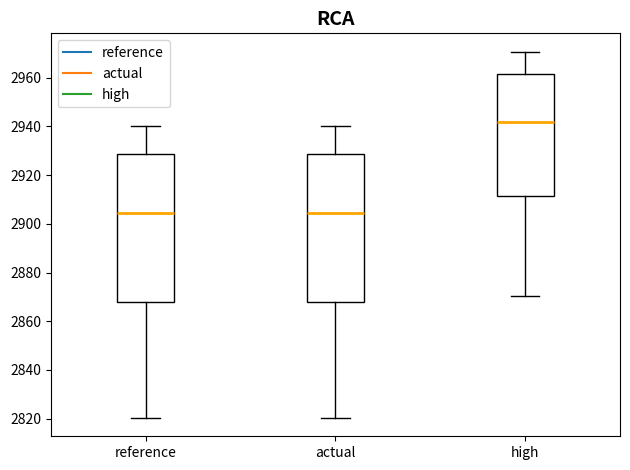

Reading left to right, read every box against the y-axis: the position of its median line, the range the box covers, and the ends of its whiskers. The values are not printed on the chart, so give them approximately, as read against the axis.

reference: median 2904, box 2868 to 2928, whiskers 2820 to 2940
actual: median 2904, box 2868 to 2928, whiskers 2820 to 2940
high: median 2942, box 2912 to 2962, whiskers 2870 to 2970